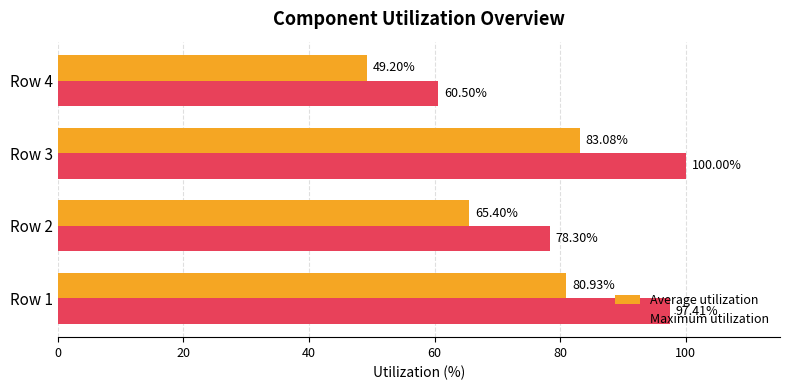

Which series changed the most between Row 1 and Row 4?

Maximum utilization